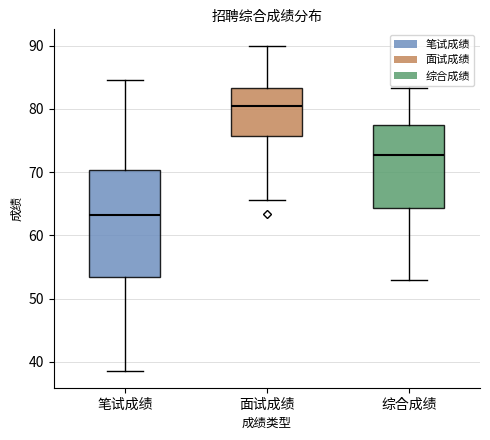

Which box is the tallest, from its lower edge to its upper edge?

笔试成绩